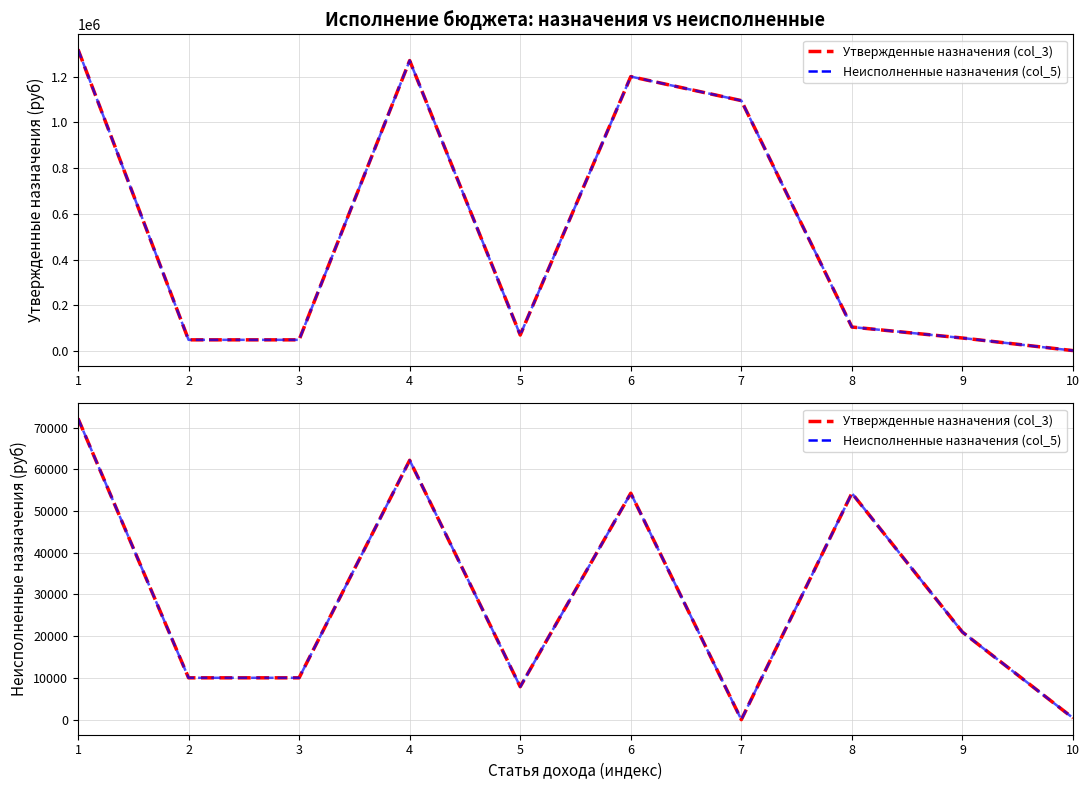

At which label does Неисполненные назначения (col_5) reach its peak?

1